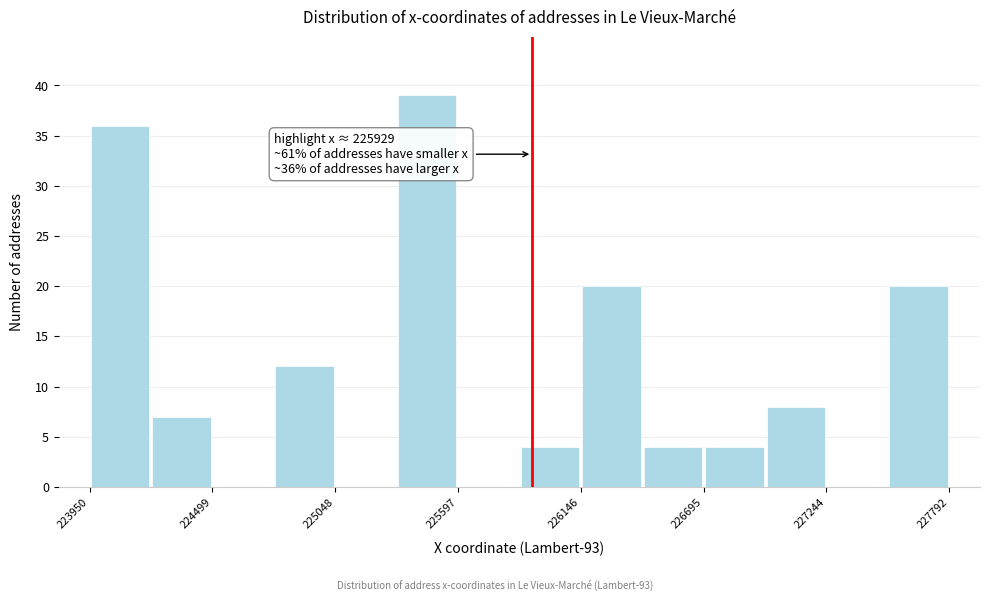

Around what value on the x-axis is the tallest bar? Give the approximate position of its centre, as read against the axis.

225500